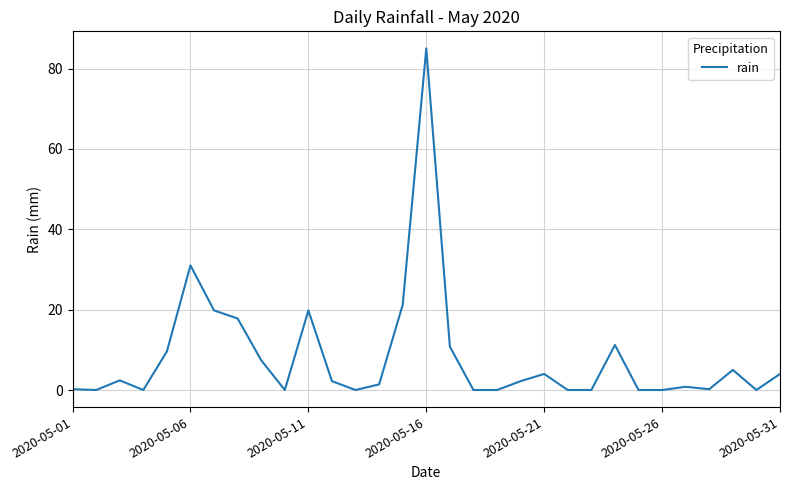

True or false: the data has more than 2 interior local peaks.

True